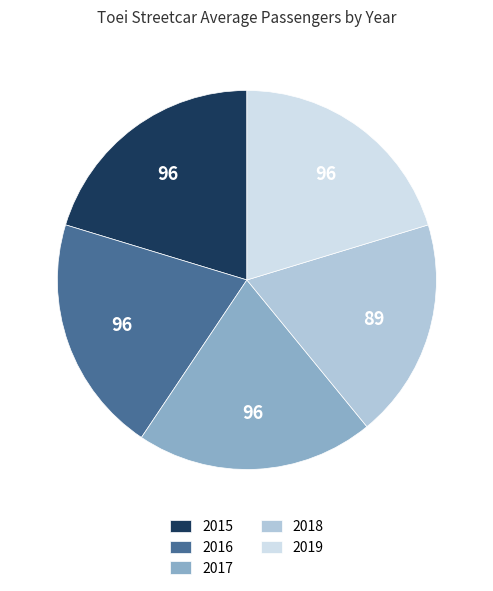

How many slices are in this pie chart?

5